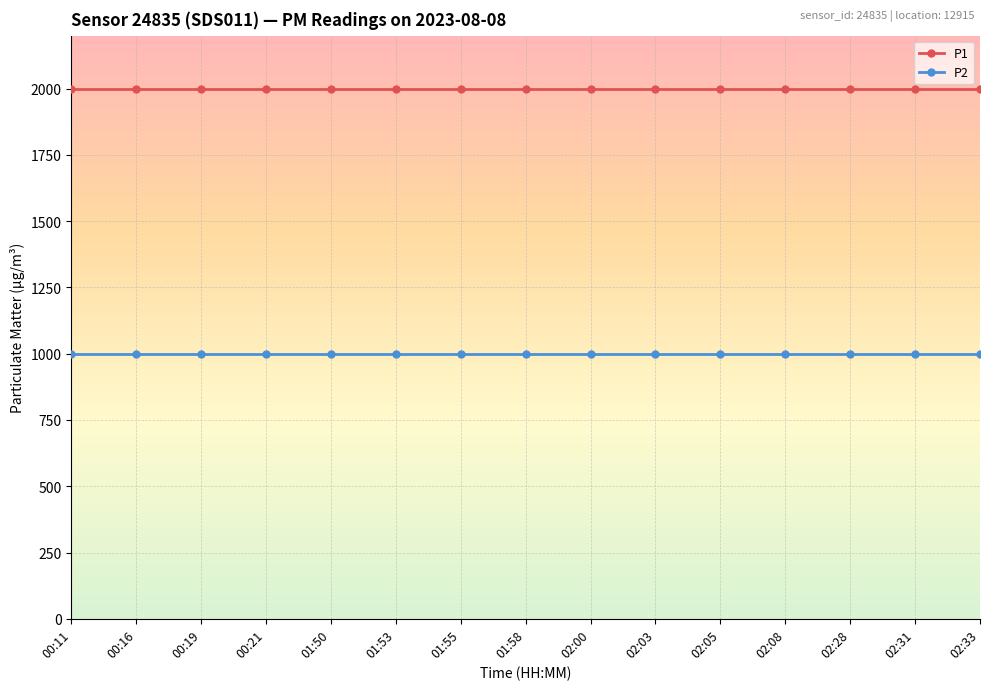

True or false: P1 and P2 cross at least once.

False